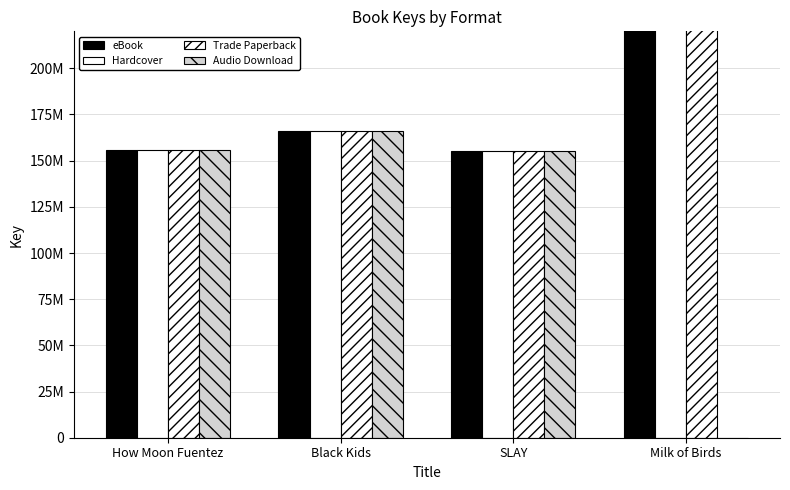

Reading left to right, what are all the values shown in this chart?

eBook: How Moon Fuentez=155808119	Black Kids=165949747	SLAY=155094109	Milk of Birds=400682847
Hardcover: How Moon Fuentez=155808119	Black Kids=165949747	SLAY=155094109	Milk of Birds=400682847
Trade Paperback: How Moon Fuentez=155808119	Black Kids=165949747	SLAY=155094109	Milk of Birds=400682847
Audio Download: How Moon Fuentez=155808119	Black Kids=165949747	SLAY=155094109	Milk of Birds=0